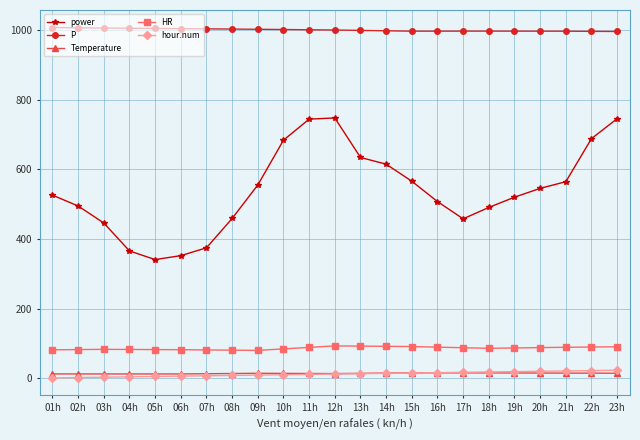

What is the label of the 16th point from the left?

16h